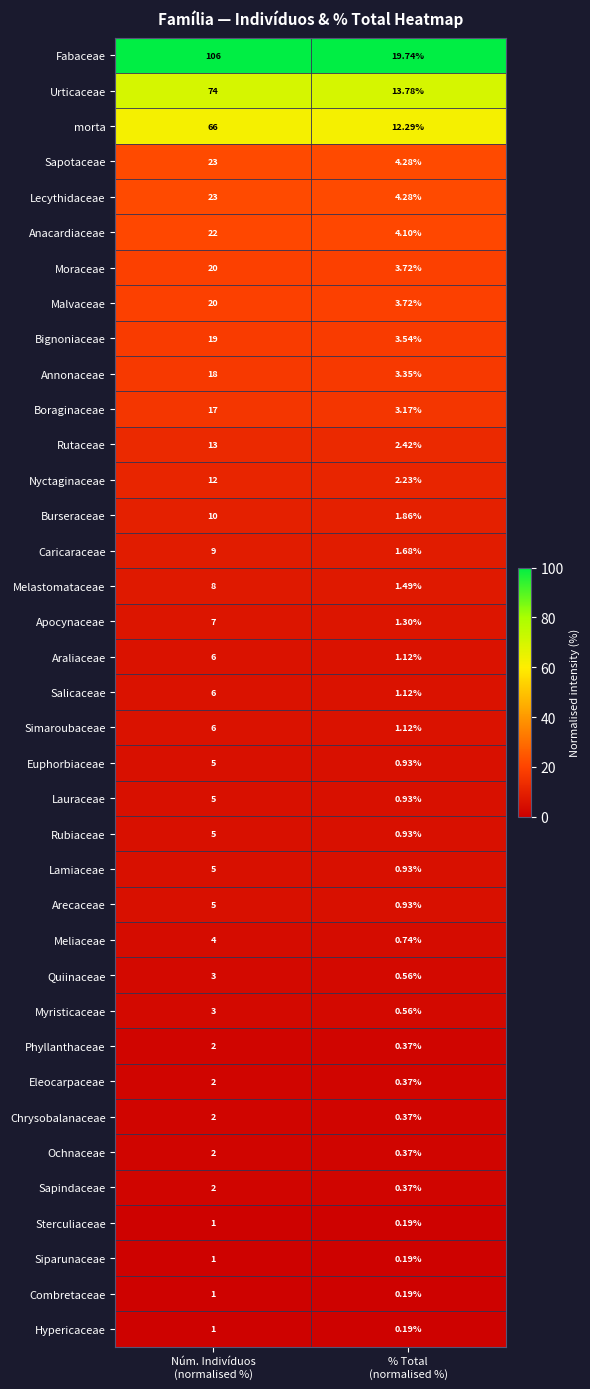

Which series has the widest spread of values?

Fabaceae